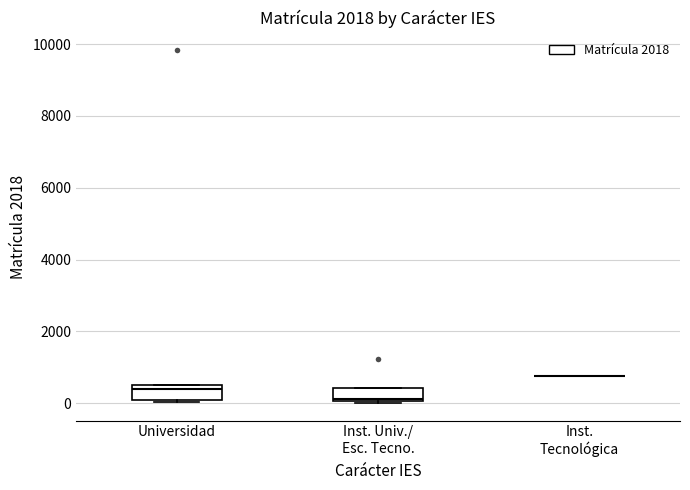

Reading left to right, read every box against the y-axis: the position of its median line, the range the box covers, and the ends of its whiskers. The values are not printed on the chart, so give them approximately, as read against the axis.

Universidad: median 400, box 200 to 600, whiskers 0 to 600
Inst. Univ./ Esc. Tecno.: median 200, box 0 to 400, whiskers 0 (just below the box's lower edge) to 400
Inst. Tecnológica: box collapsed to a line at 800, whiskers 800 to 800